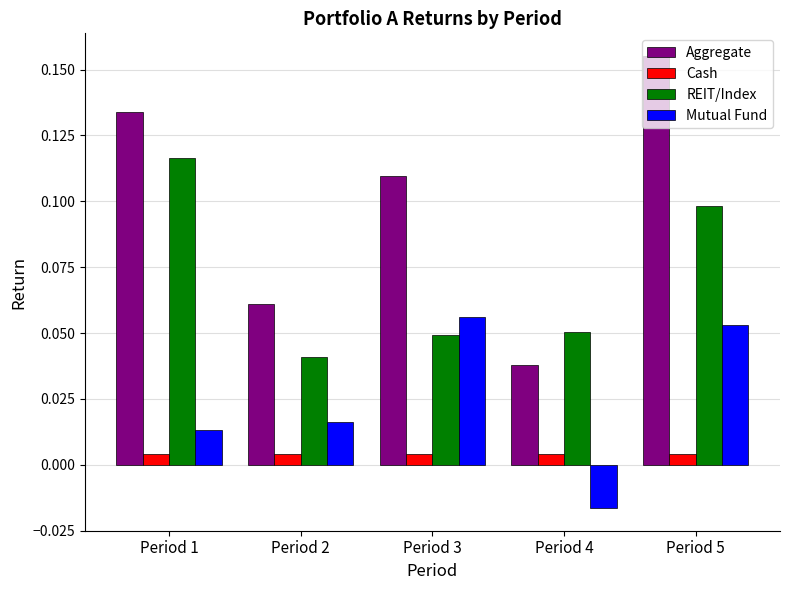

The REIT/Index series shows 0.1 at Period 4. True or false?

True